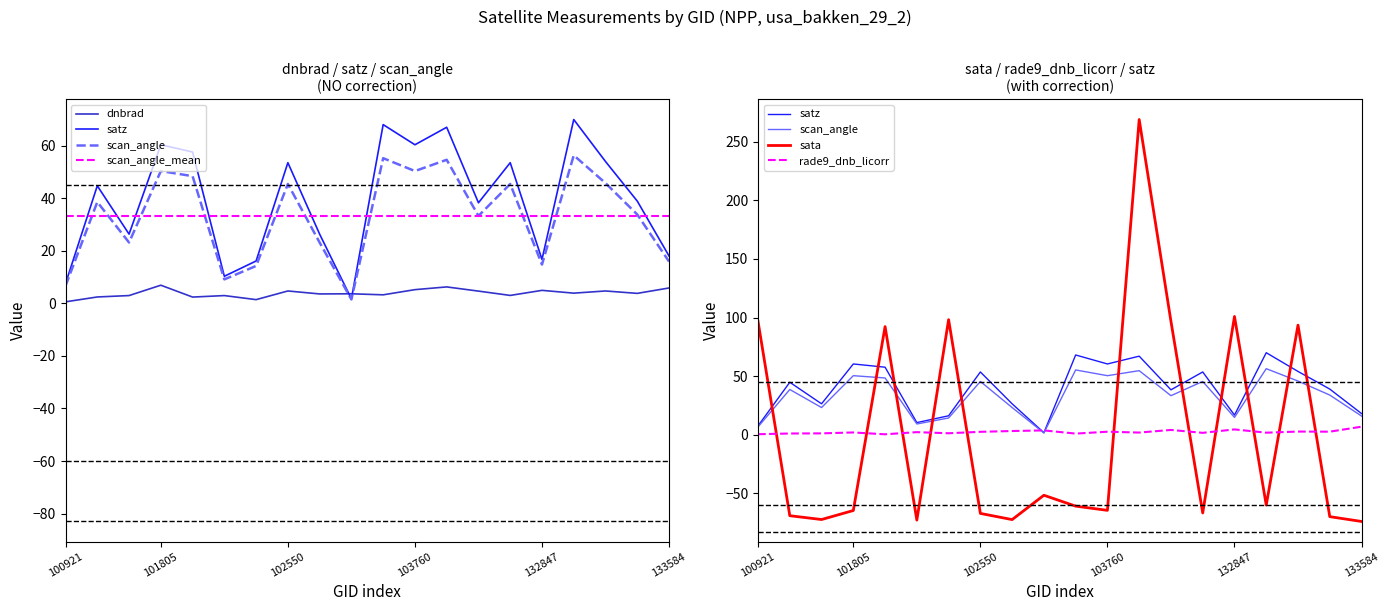

Which category has the lowest value in the rade9_dnb_licorr series?

101917